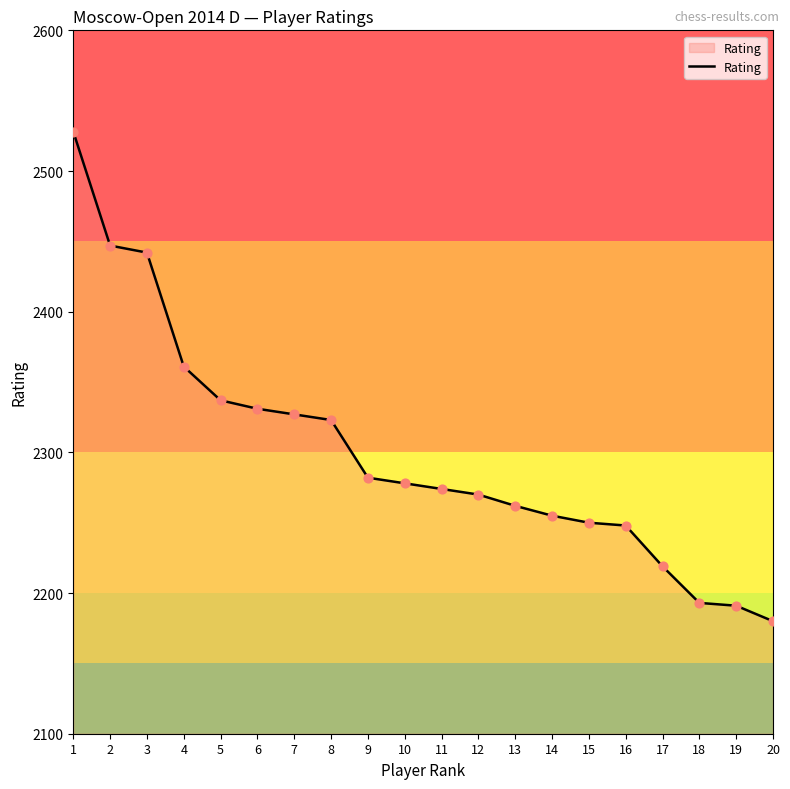

What is the ratio of the value at 15 to the value at 4?

1.0